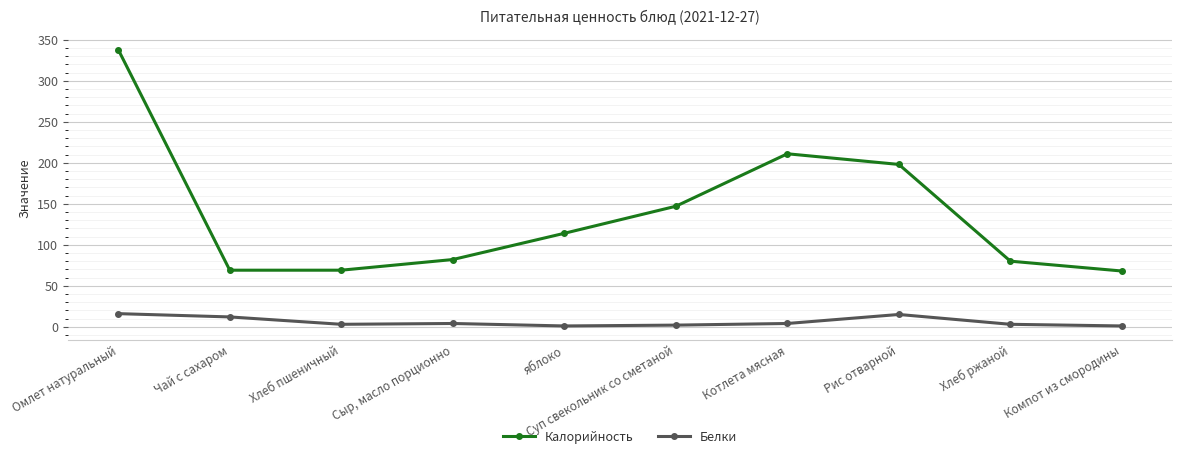

How many interior local peaks does the Калорийность series have?

1